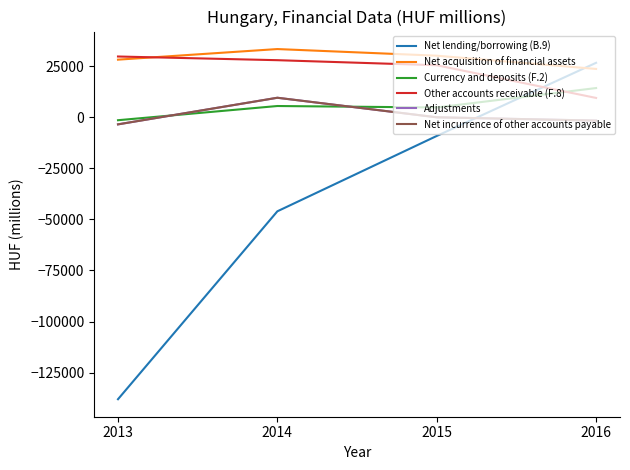

Does the chart display data point markers on the line(s)?

No